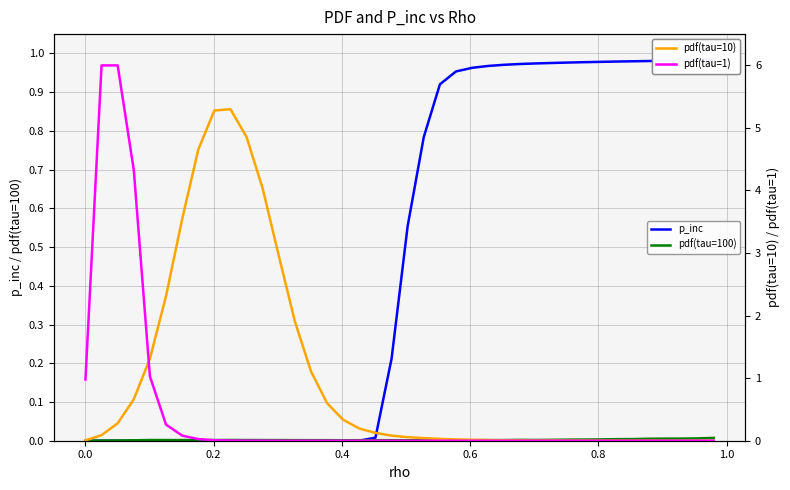

The value of p_inc at 8 is -0.4. True or false?

False